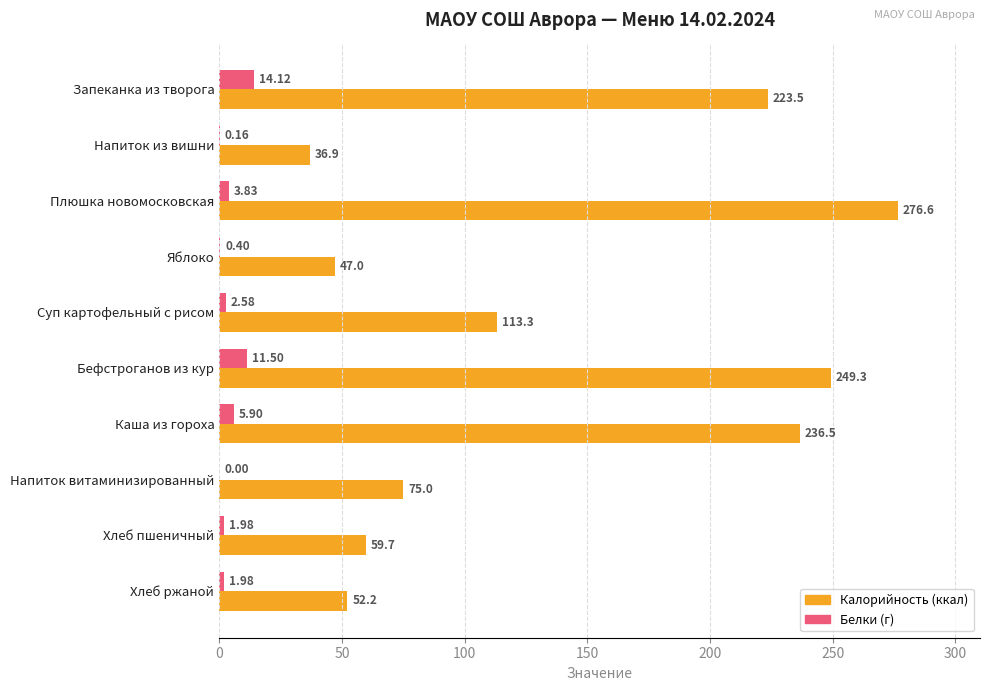

What is the total value across all series at Плюшка новомосковская?

280.4